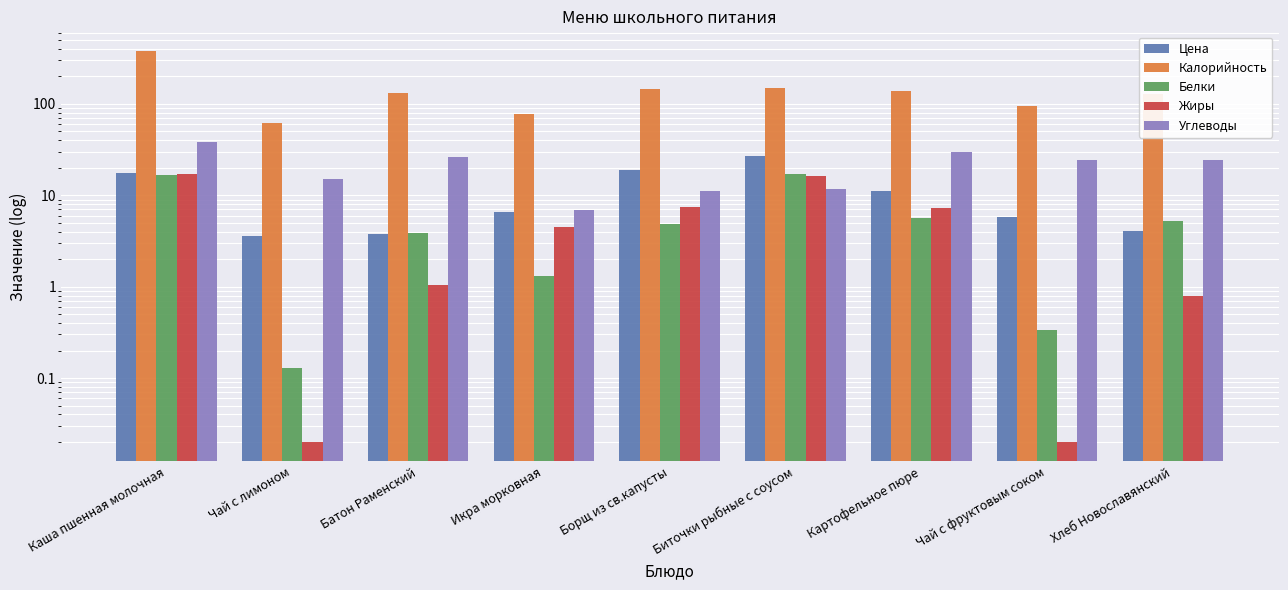

What is the label of the 9th bar from the right?

Каша пшенная молочная